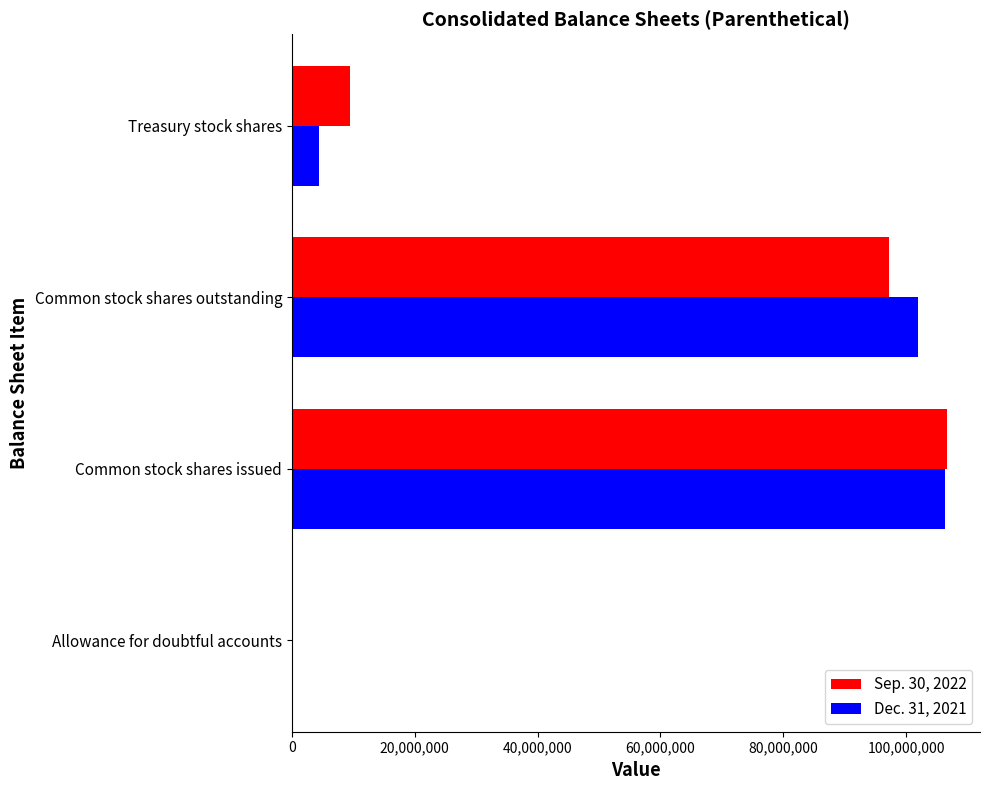

Is the value of Sep. 30, 2022 at Common stock shares outstanding greater than the value of Dec. 31, 2021 at Treasury stock shares?

Yes